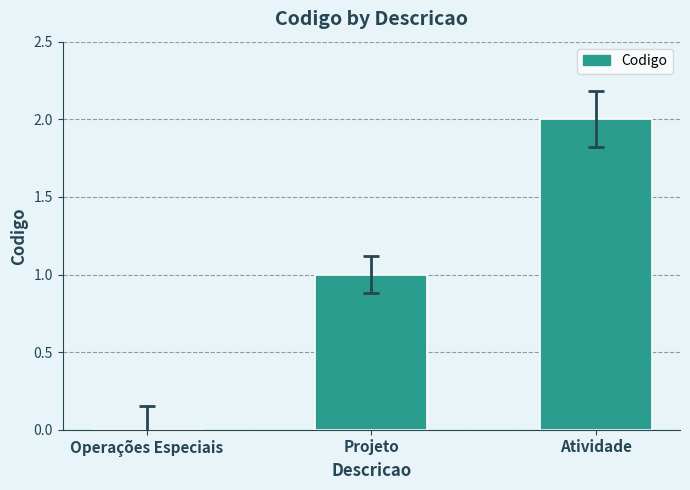

Which has a higher value, Projeto or Atividade?

Atividade